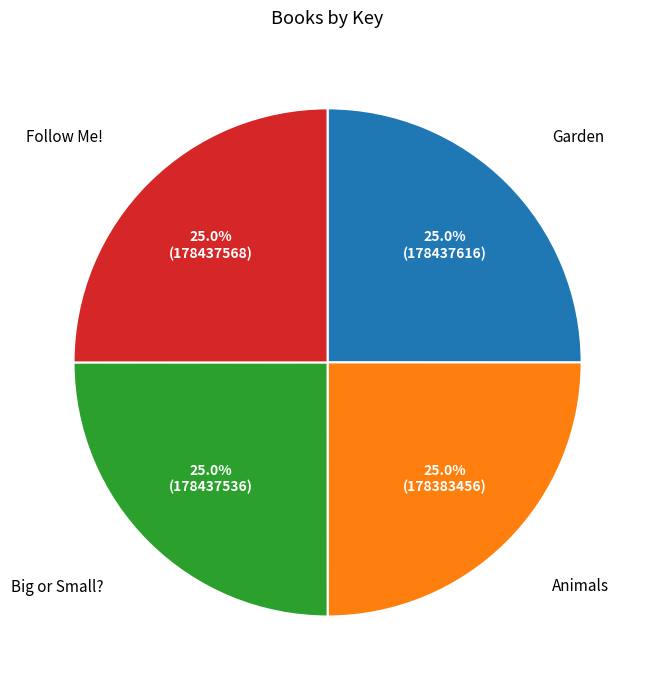

What is the total percentage of Big or Small? and Animals?

50.0%